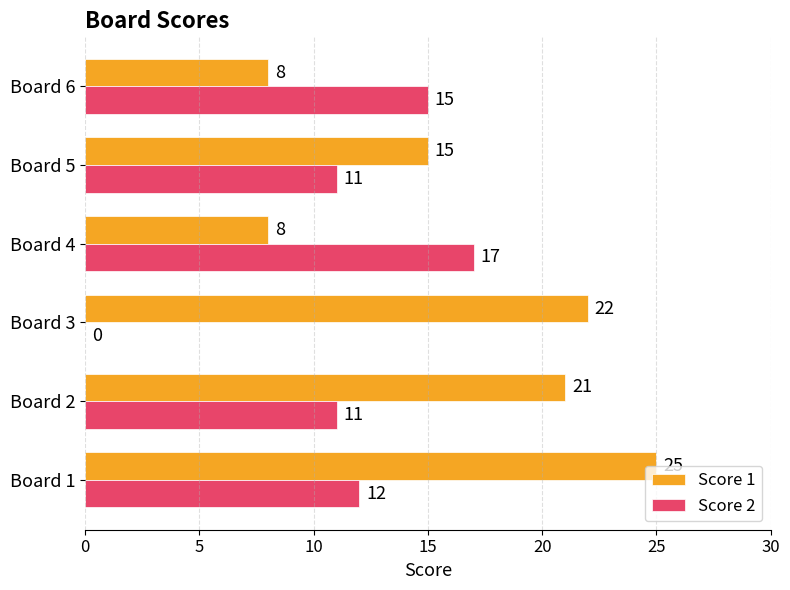

The value of Score 2 at Board 3 is 0. True or false?

True